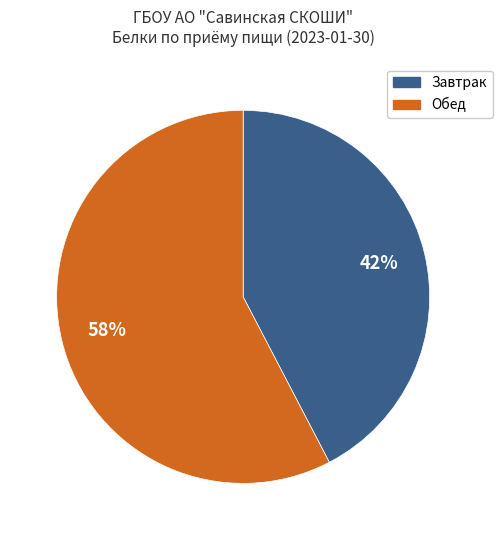

What is the ratio of the value at Обед to the value at Завтрак?

1.4